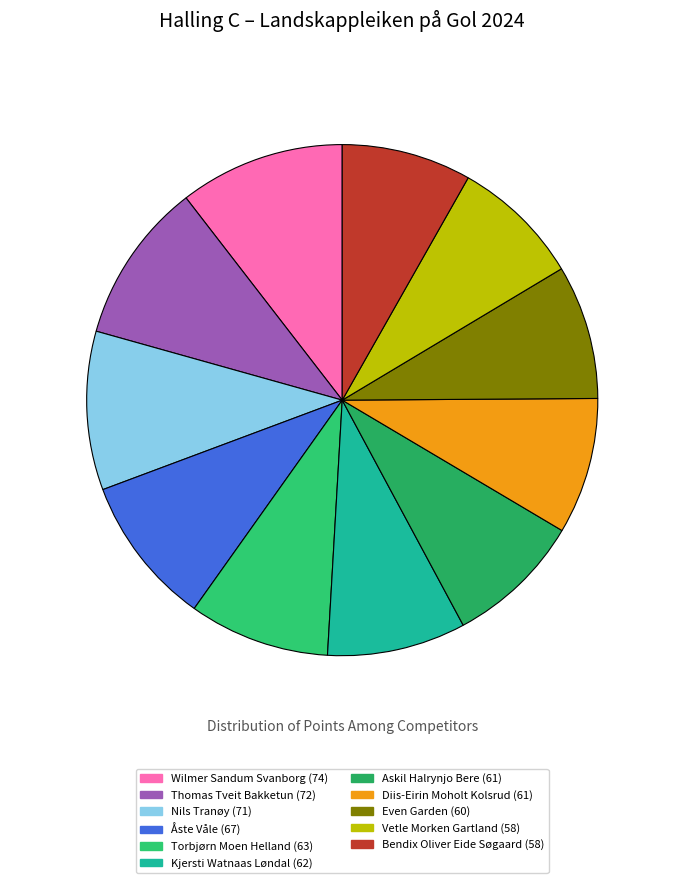

How many slices are in this pie chart?

11